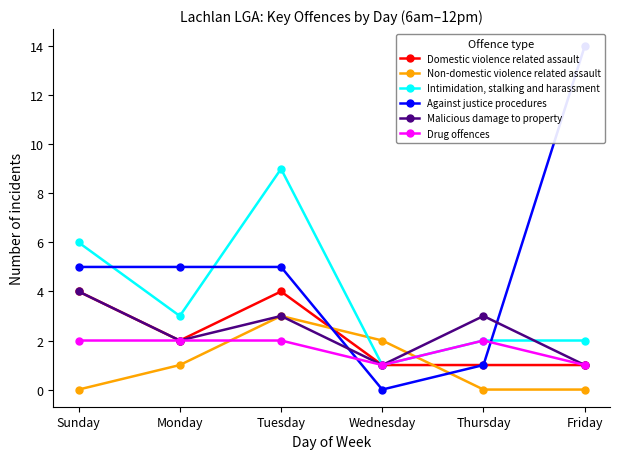

Which series ends up on top after the final intersection of Non-domestic violence related assault and Intimidation, stalking and harassment?

Intimidation, stalking and harassment